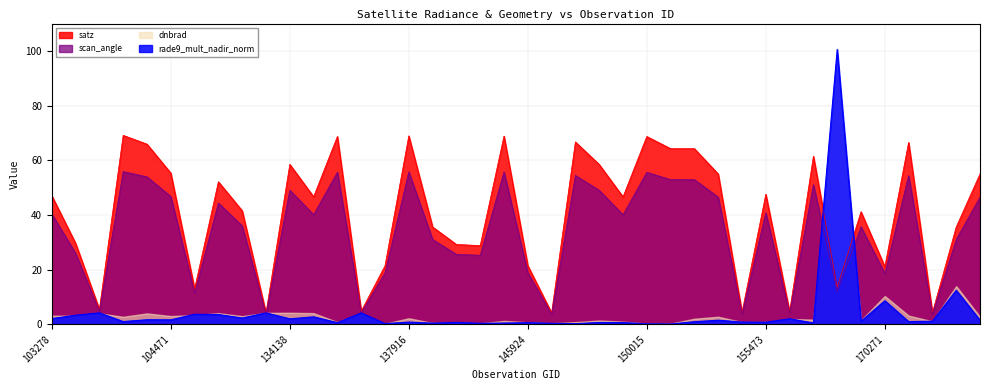

Which series has the largest total across all categories?

satz